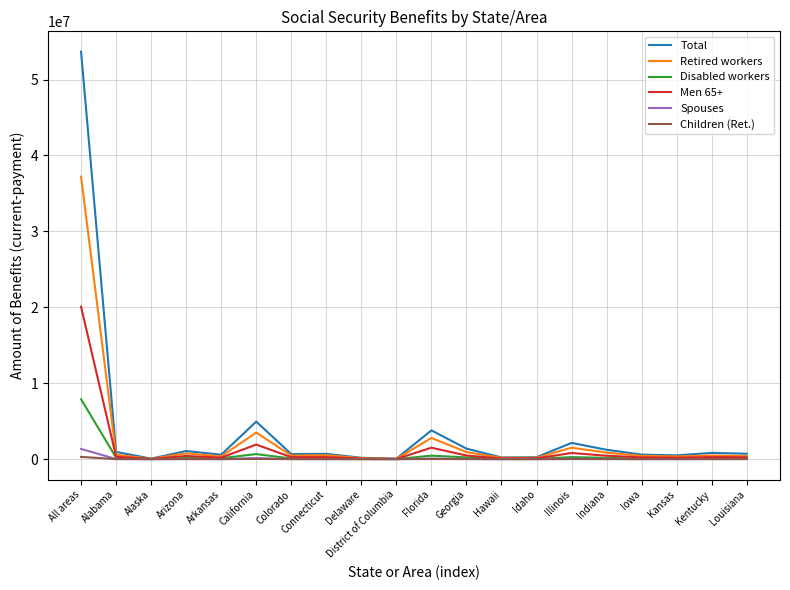

What is the difference between the Retired workers values at All areas and Indiana?

36346602